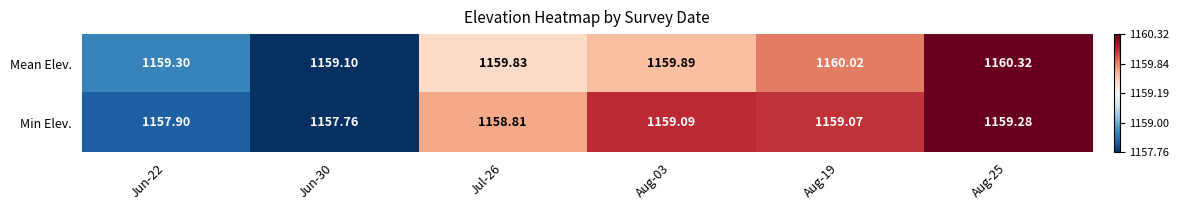

Which series has the widest spread of values?

Min Elev.